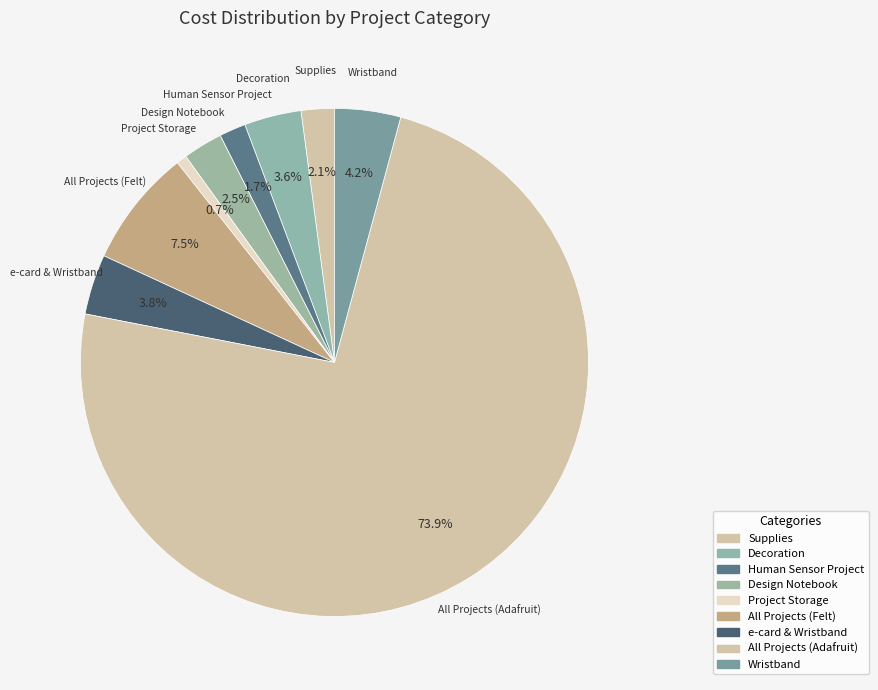

What percentage do Design Notebook and Supplies together represent?

4.6%